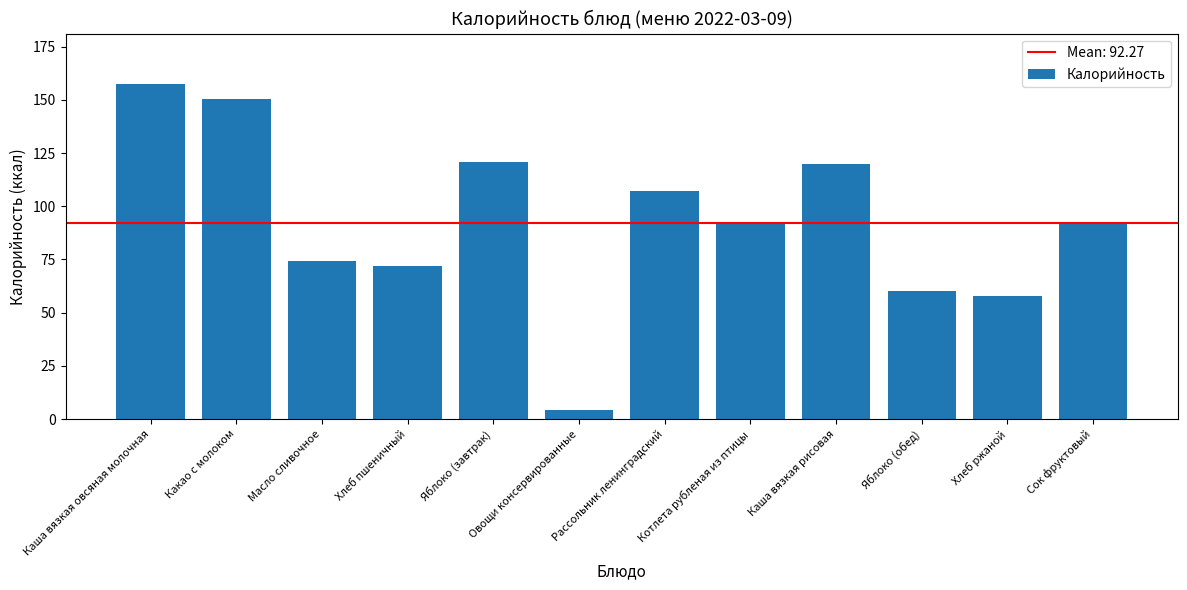

What is the difference between the maximum and minimum values?

153.2